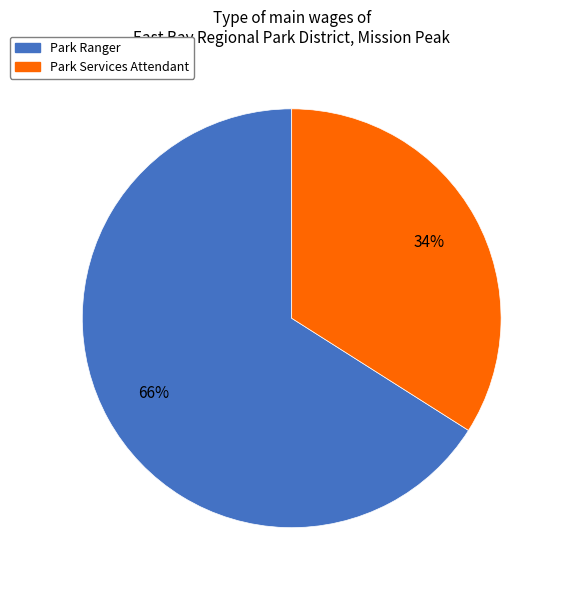

Is there a majority slice in this chart?

Yes